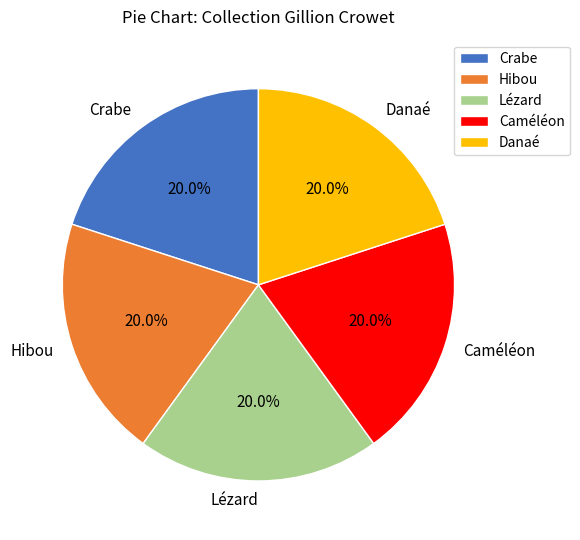

What is the ratio of the value at Danaé to the value at Hibou?

1.0